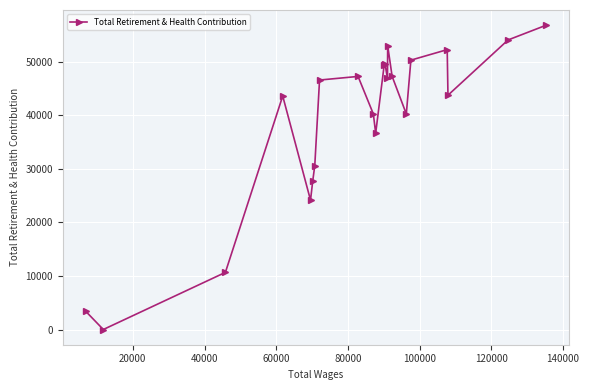

What is the difference between the maximum and minimum values?

56789